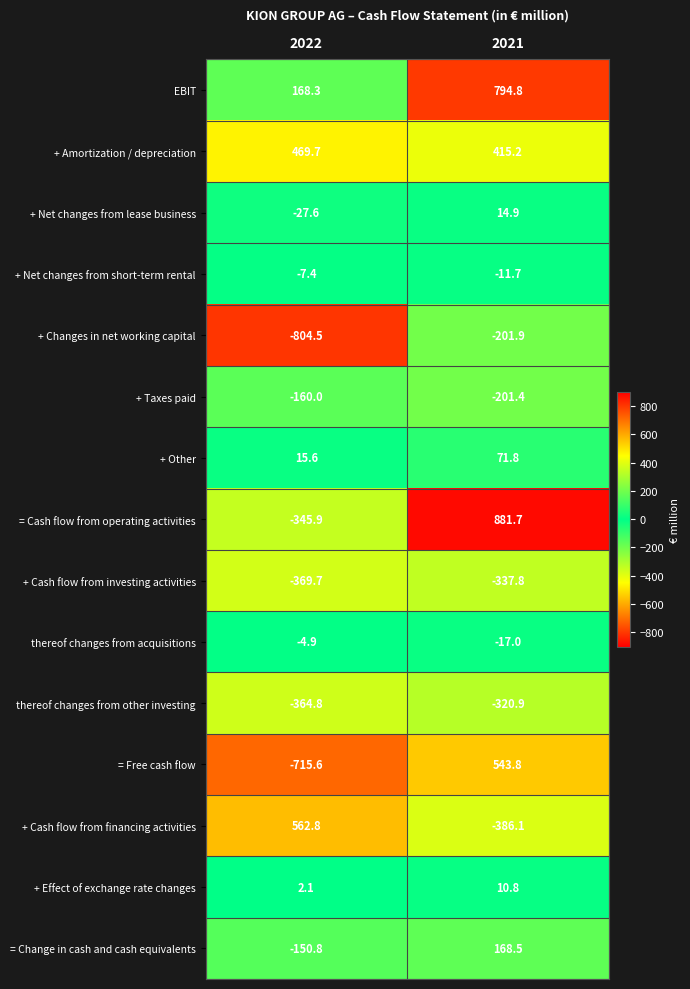

What is the approximate value of thereof changes from acquisitions at 2022?

-4.9